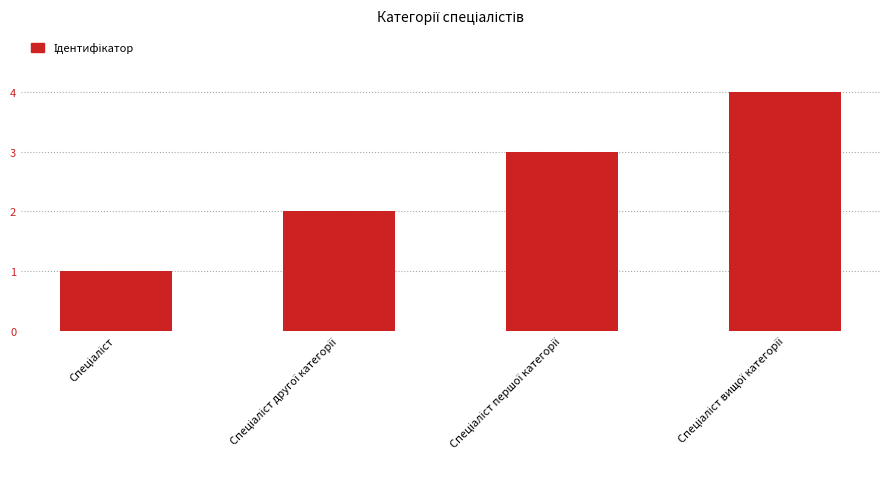

What is the difference between the maximum and minimum values?

3